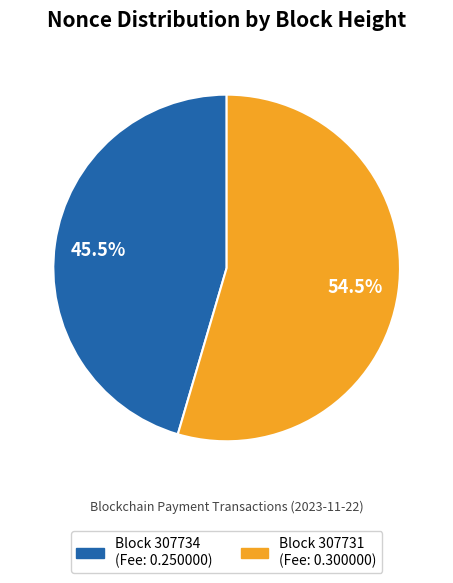

How many slices are in this pie chart?

2